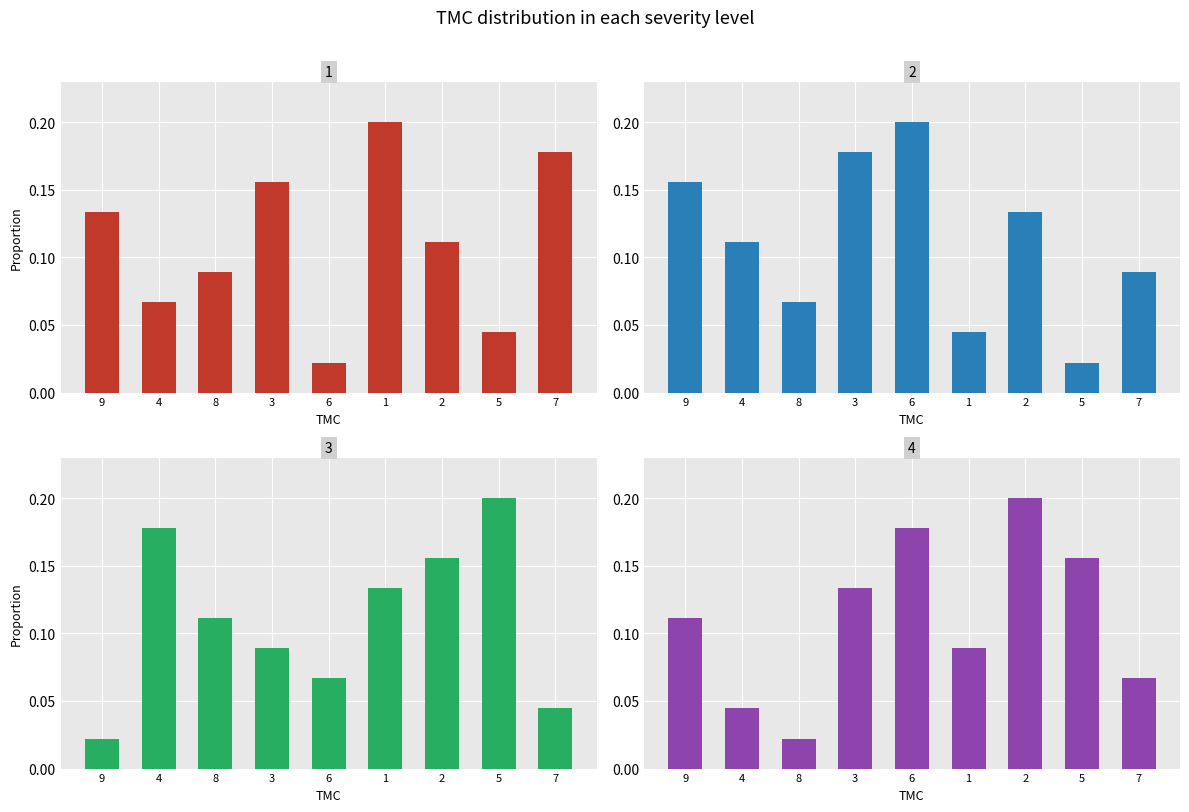

What is the difference between the maximum and second lowest values in the col_9 series?

0.2